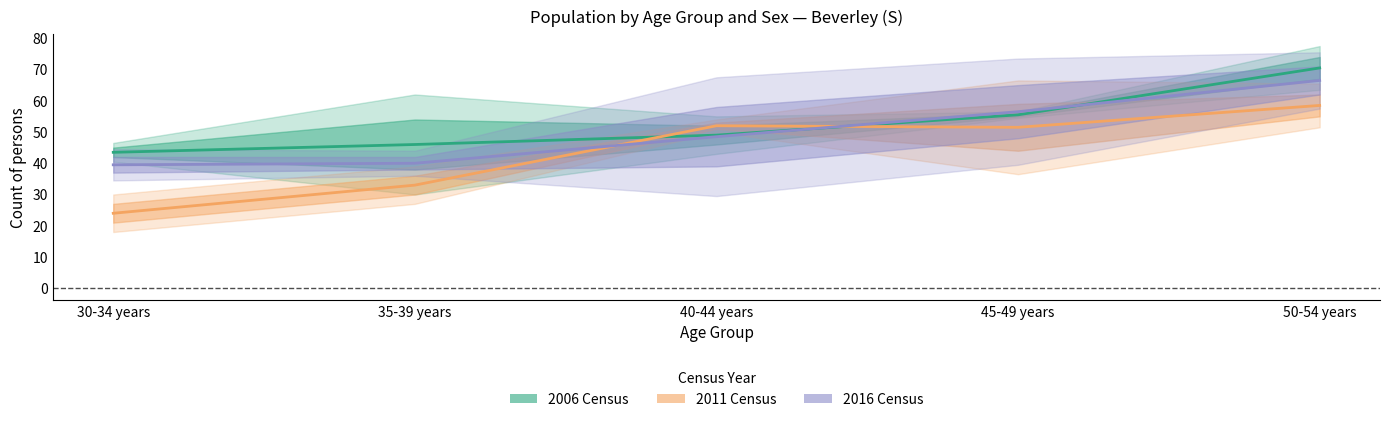

Which category has the lowest value across all series?

30-34 years